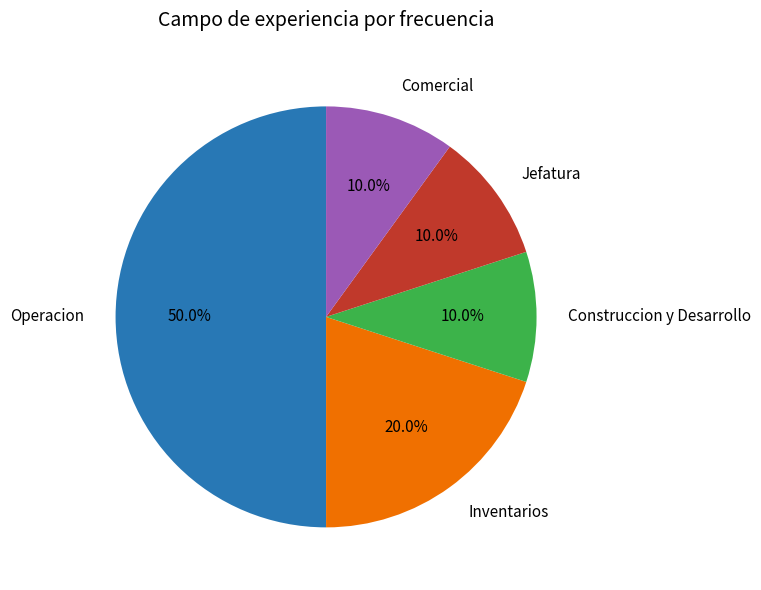

Combined, do Operacion and Construccion y Desarrollo account for over 50%?

Yes